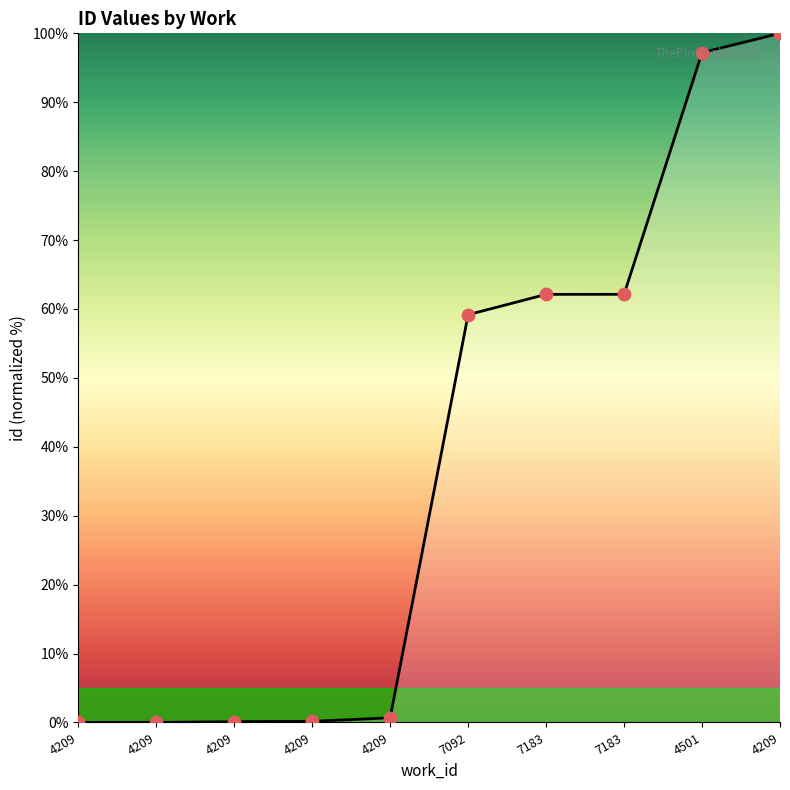

Between 7092 and 7183, which is larger?

7183